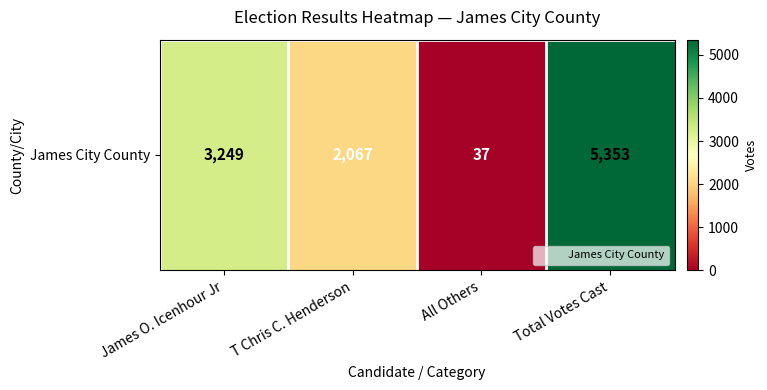

Rank the categories by value from lowest to highest.

All Others, T Chris C. Henderson, James O. Icenhour Jr, Total Votes Cast